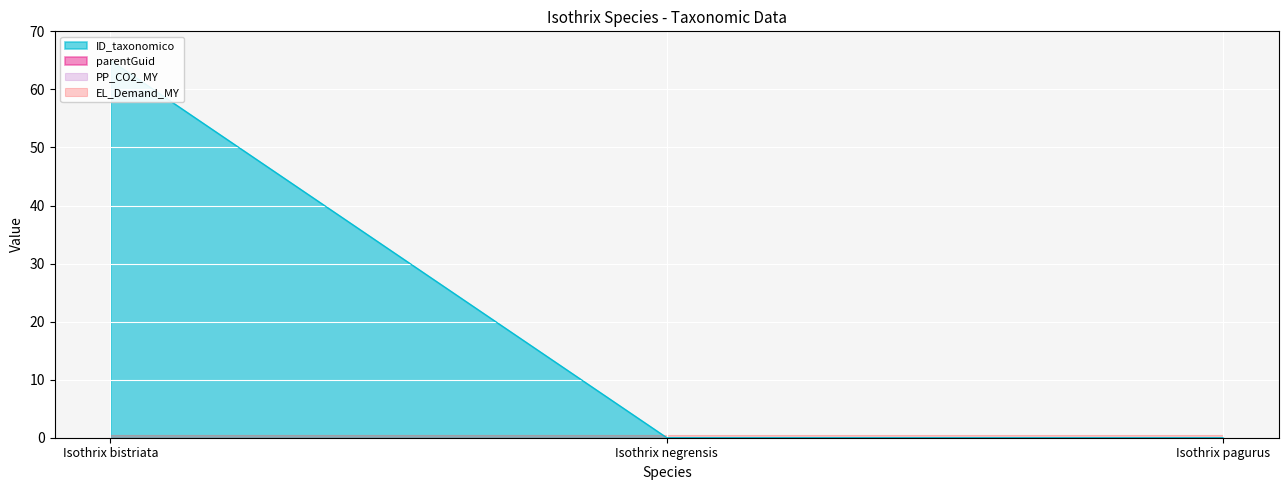

List the labels in order of value, smallest first.

Isothrix pagurus, Isothrix negrensis, Isothrix bistriata